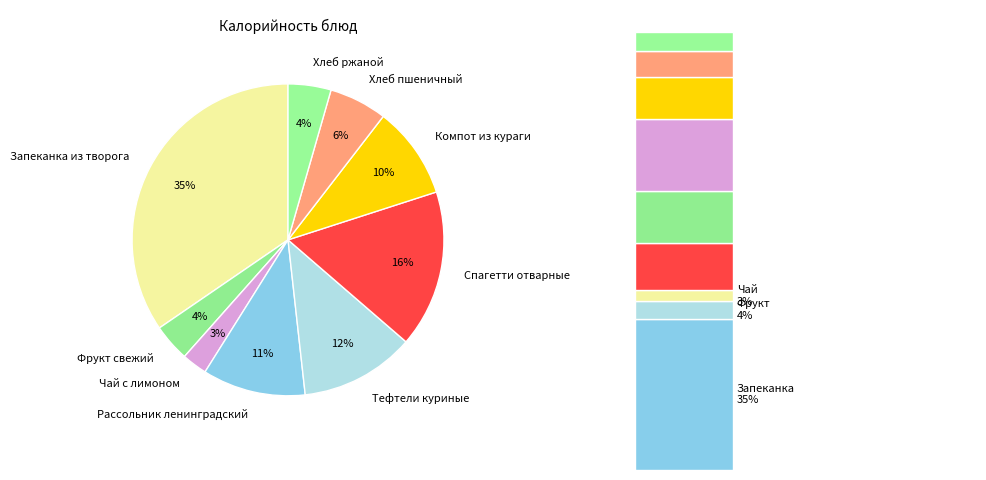

Which slice is the largest?

Запеканка из творога